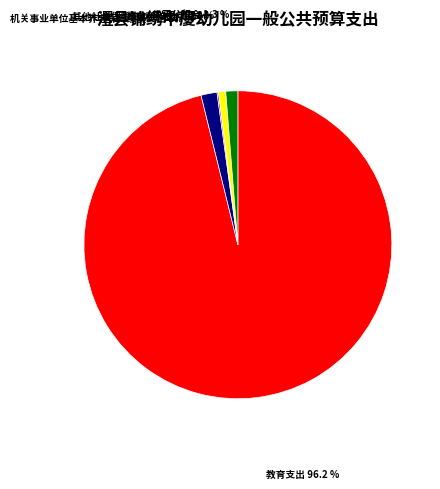

Between 住房公积金 and 教育支出, which is larger?

教育支出